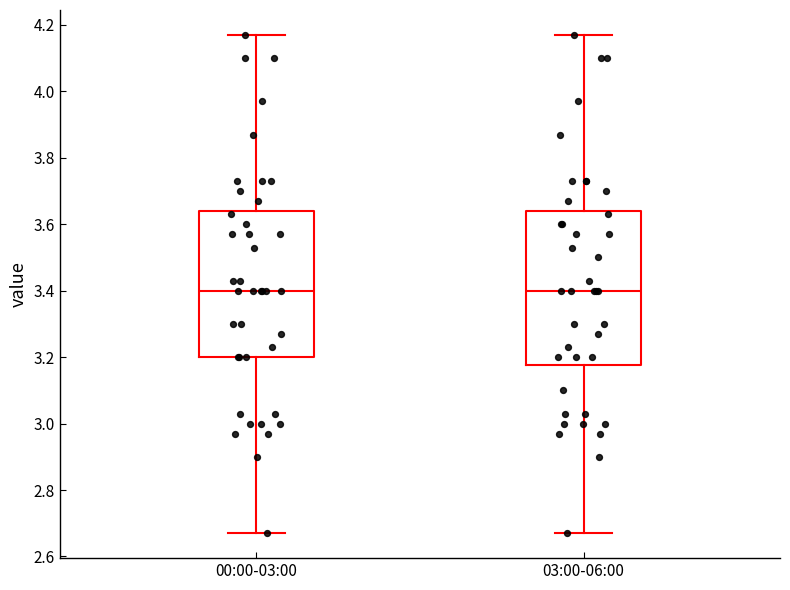

Reading left to right, transcribe this box plot: for each box, give where its median line is, the range the box spans, and where its two whiskers end, as read against the y-axis. The values are not printed on the chart, so give them approximately, as read against the axis.

00:00-03:00: median 3.40, box 3.20 to 3.64, whiskers 2.68 to 4.18
03:00-06:00: median 3.40, box 3.18 to 3.64, whiskers 2.68 to 4.18